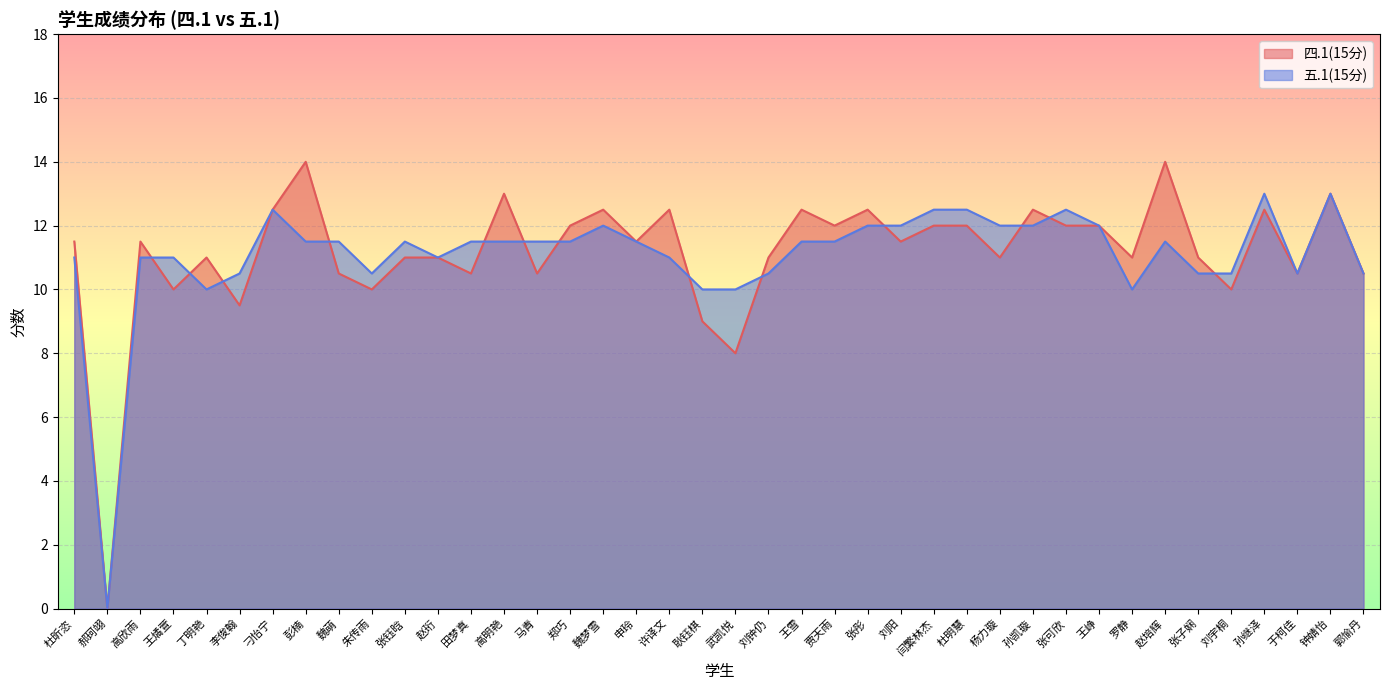

How many times do 四.1(15分) and 五.1(15分) cross each other?

13